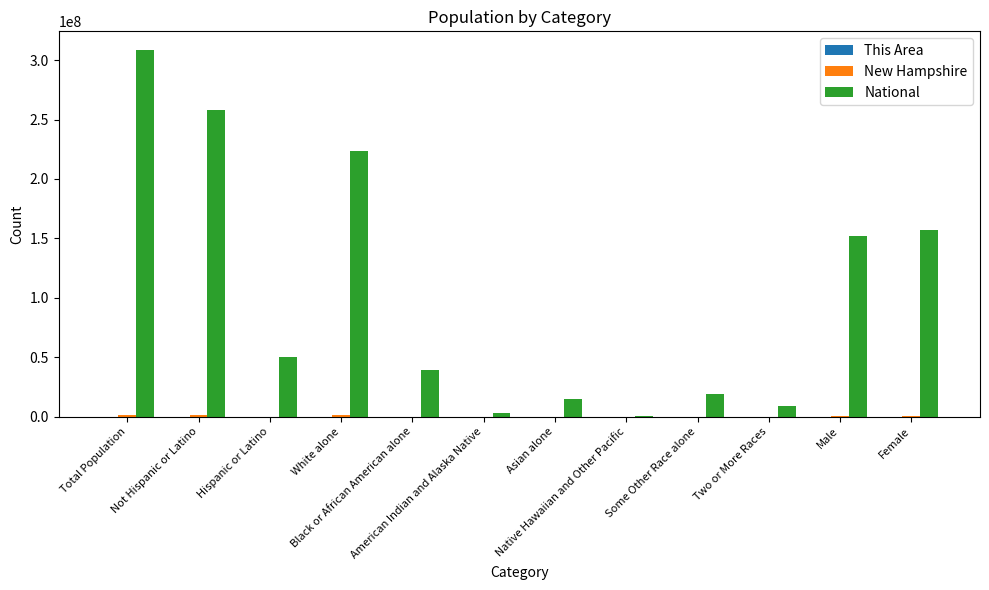

What is the greatest value displayed?

308745538